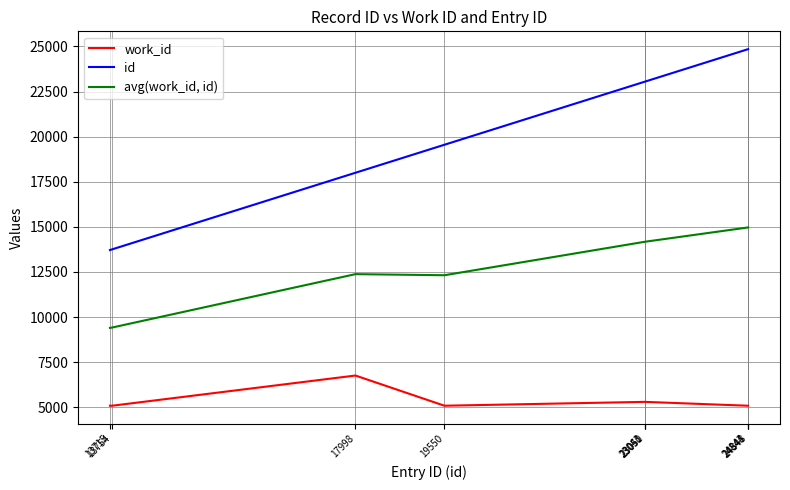

Is the value of id at 13715 greater than the value of avg(work_id, id) at 13715?

Yes